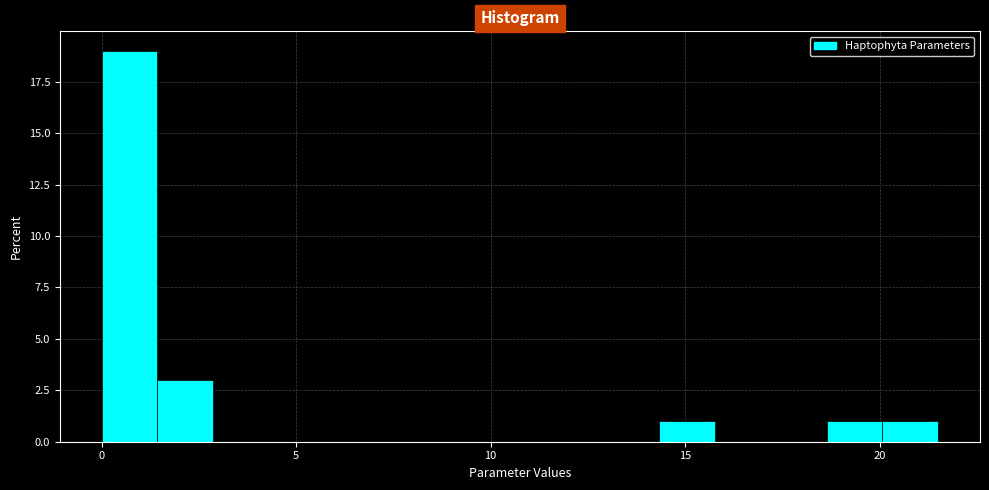

Read against the x-axis, roughly where is the centre of the tallest bar?

0.5